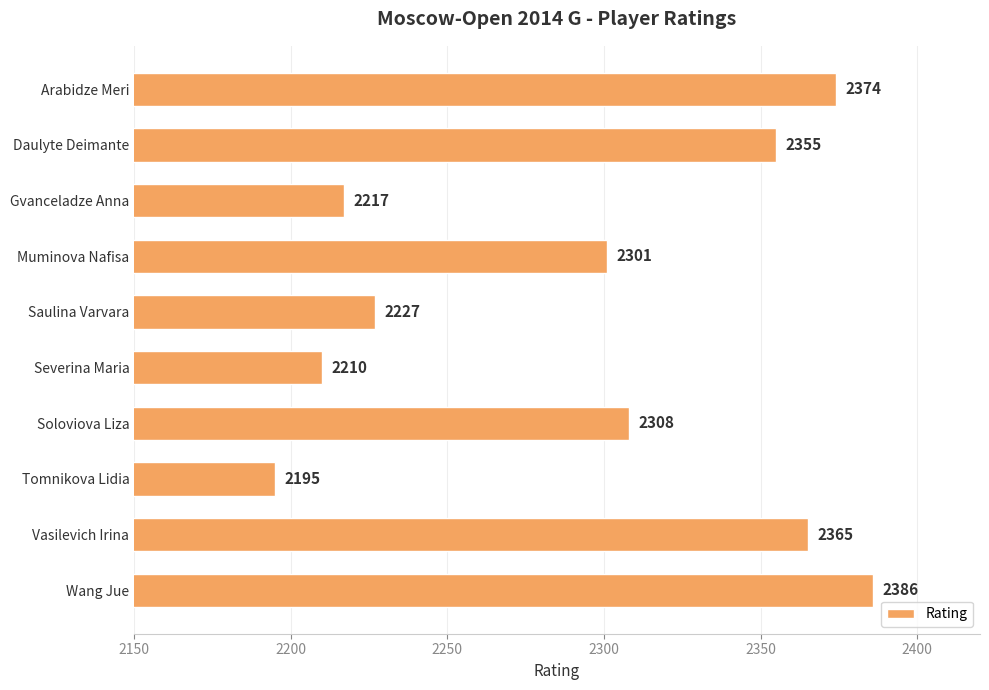

What is the difference between the maximum and minimum values?

191